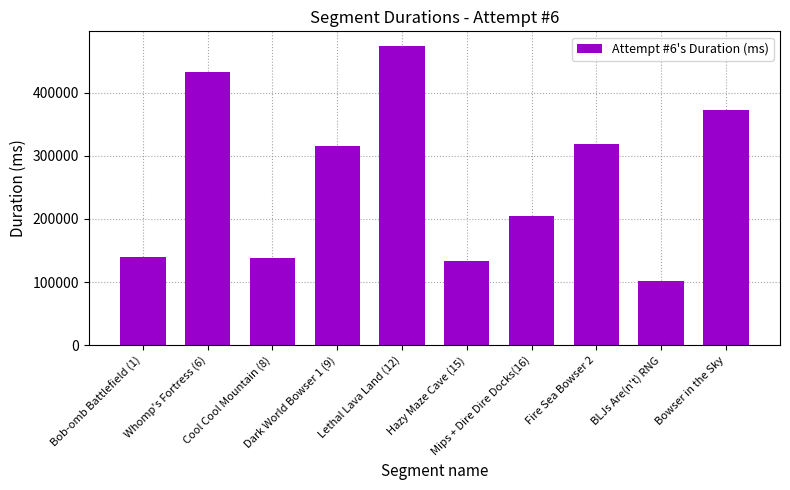

Between Hazy Maze Cave (15) and Bob-omb Battlefield (1), which is larger?

Bob-omb Battlefield (1)